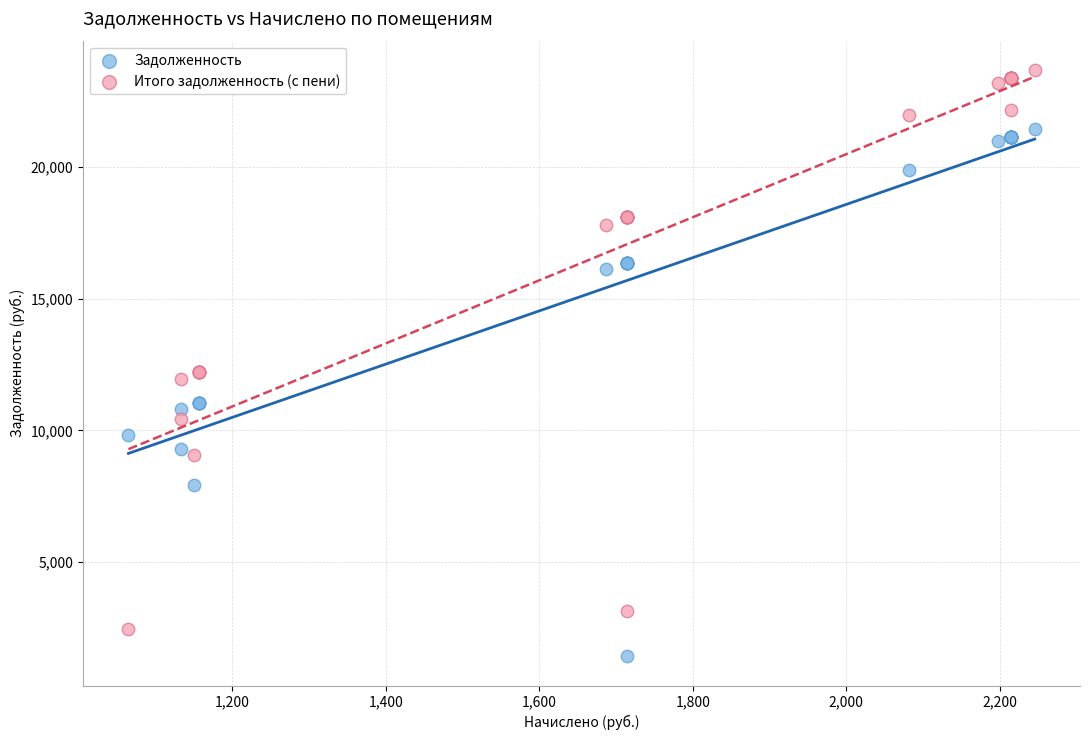

What is the X range (max minus min) for the scatter plot?

1180.5